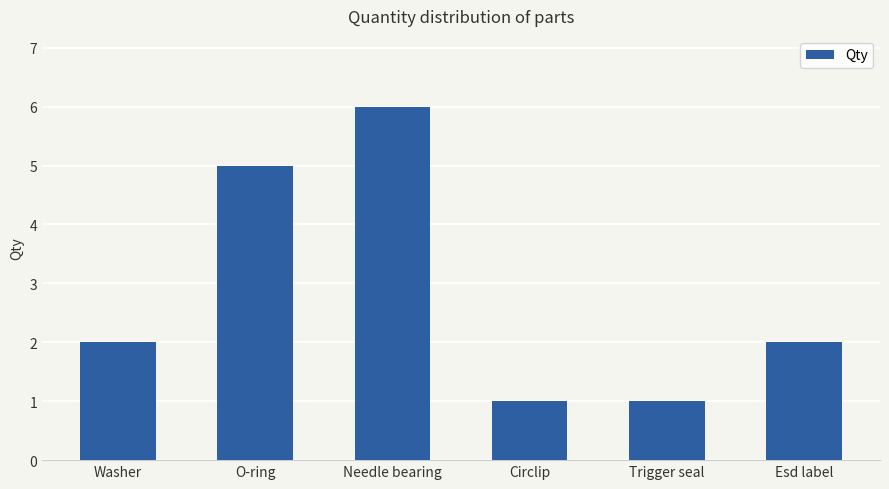

What value does the data have at O-ring?

5